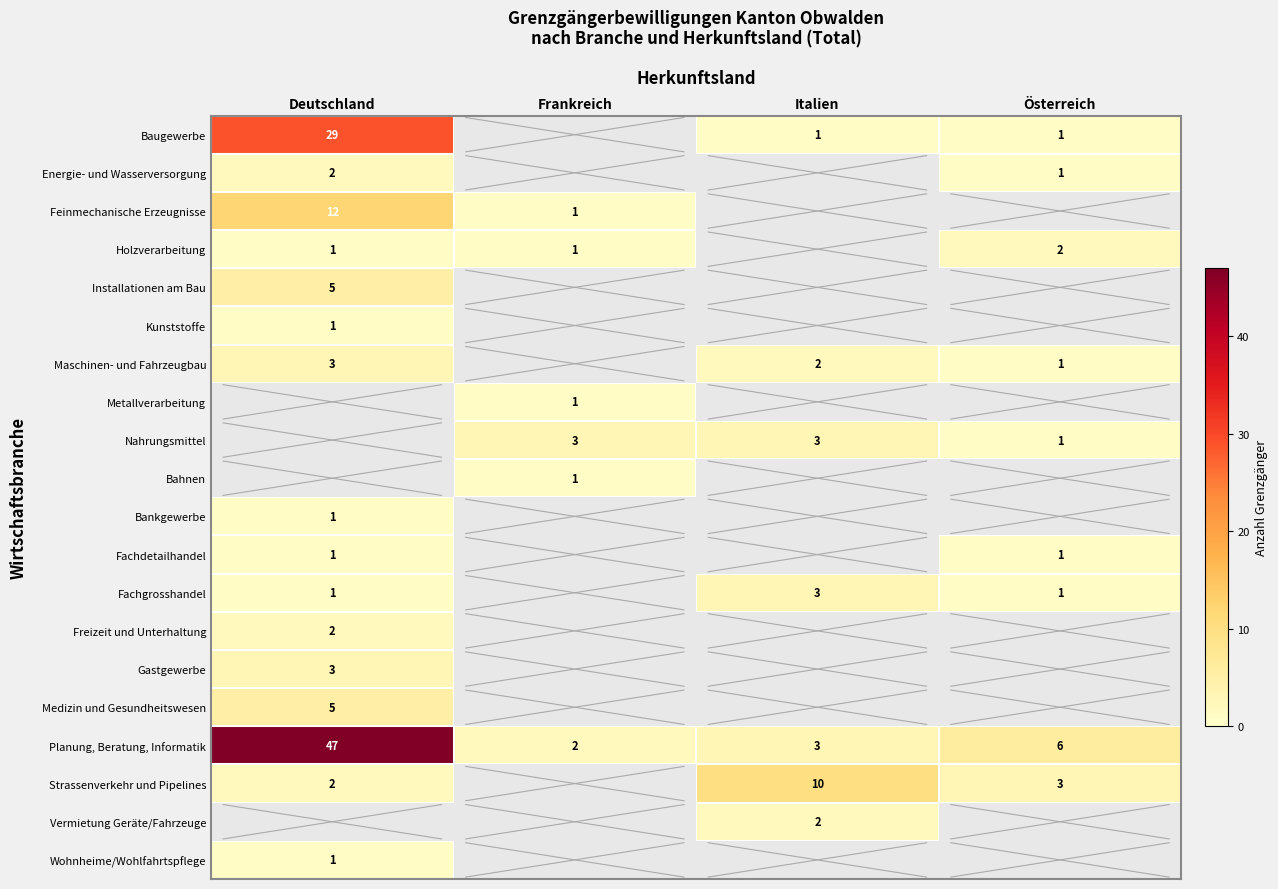

The value of Strassenverkehr und Pipelines at Deutschland is 3. True or false?

False